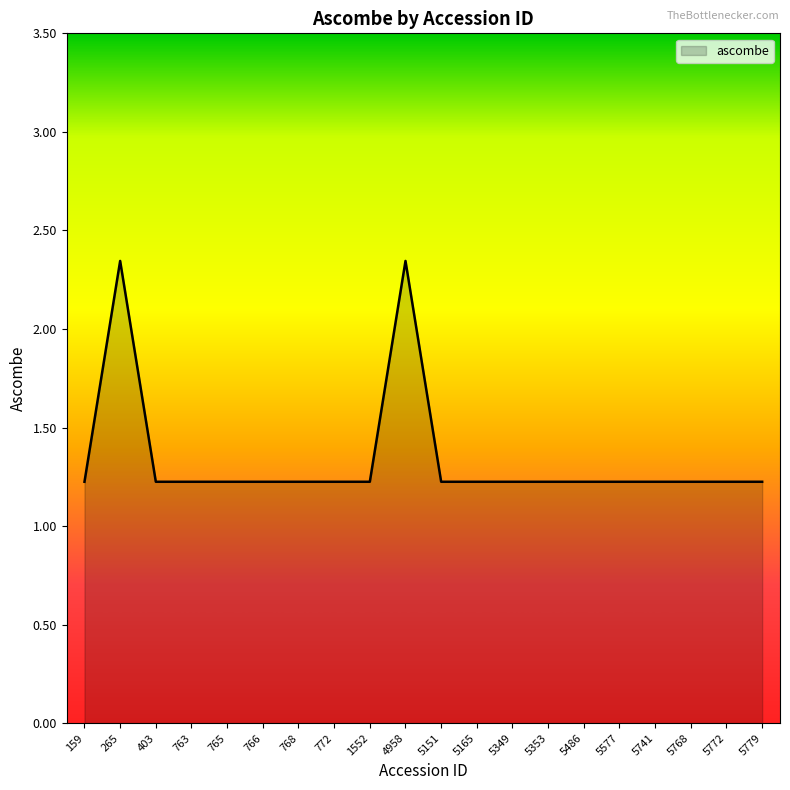

How many distinct data groups are displayed?

1